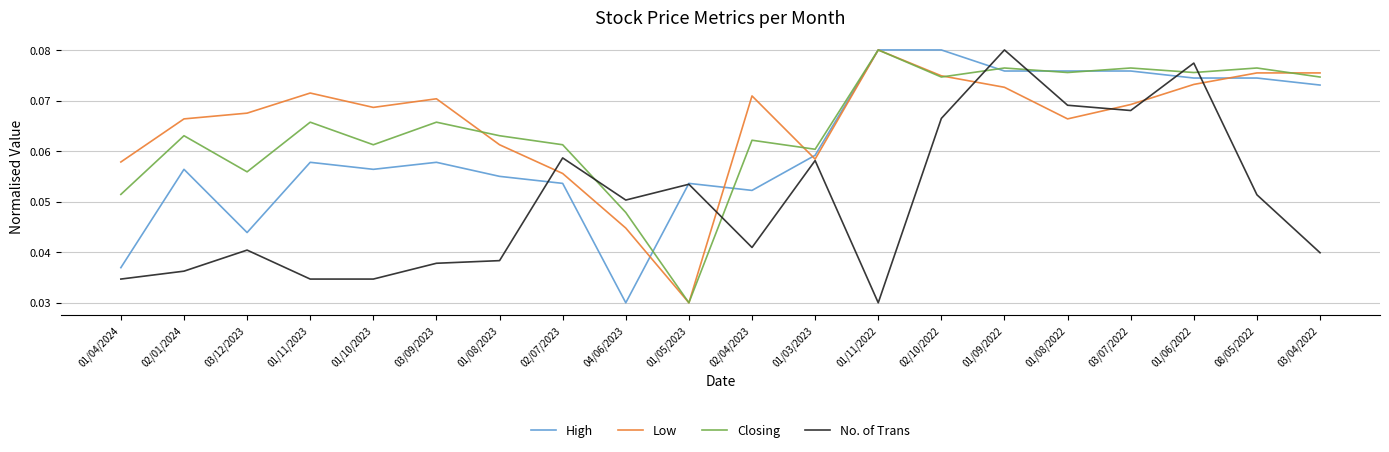

Which category has the lowest value in the No. of Trans series?

01/11/2022